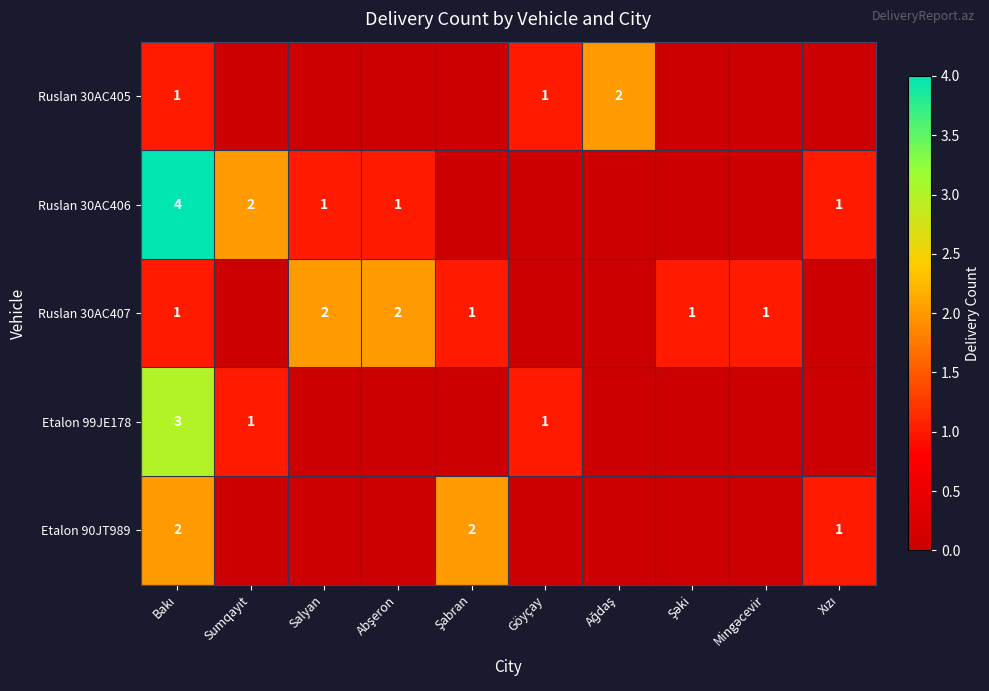

What is the difference between the maximum and minimum values in the Ruslan 30AC407 series?

2